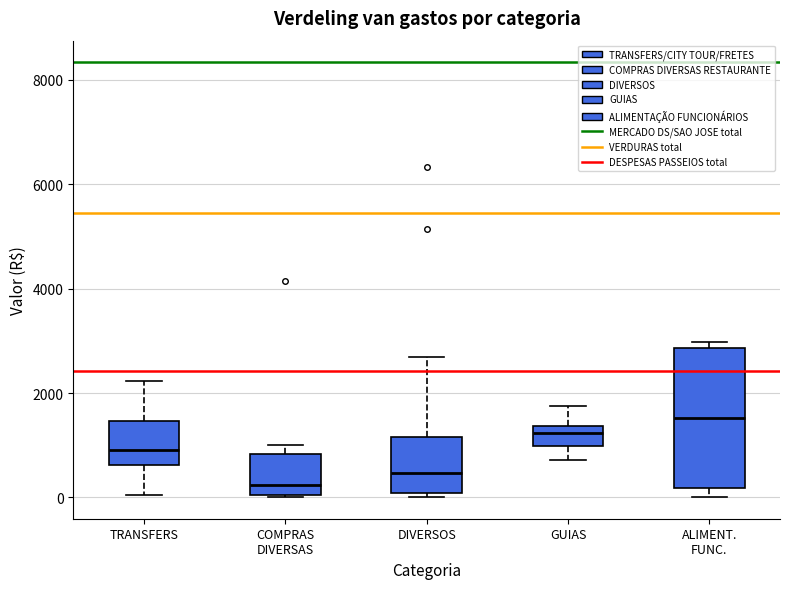

Reading left to right, read every box against the y-axis: the position of its median line, the range the box covers, and the ends of its whiskers. The values are not printed on the chart, so give them approximately, as read against the axis.

TRANSFERS: median 1000, box 600 to 1400, whiskers 0 to 2200
COMPRAS DIVERSAS: median 200, box 0 to 800, whiskers 0 to 1000
DIVERSOS: median 400, box 0 to 1200, whiskers 0 (just below the box's lower edge) to 2600
GUIAS: median 1200, box 1000 to 1400, whiskers 800 to 1800
ALIMENT. FUNC.: median 1600, box 200 to 2800, whiskers 0 to 3000